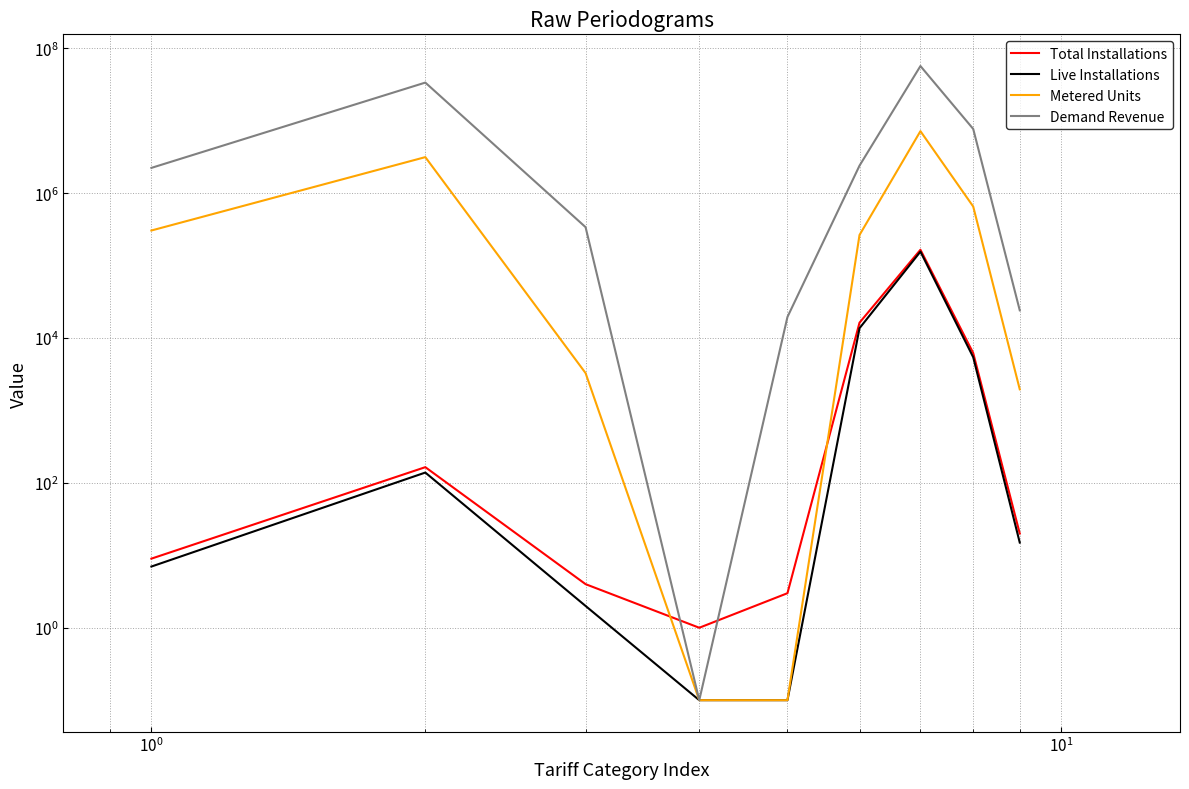

After their last crossing, which series has the higher values: Total Installations or Demand Revenue?

Demand Revenue